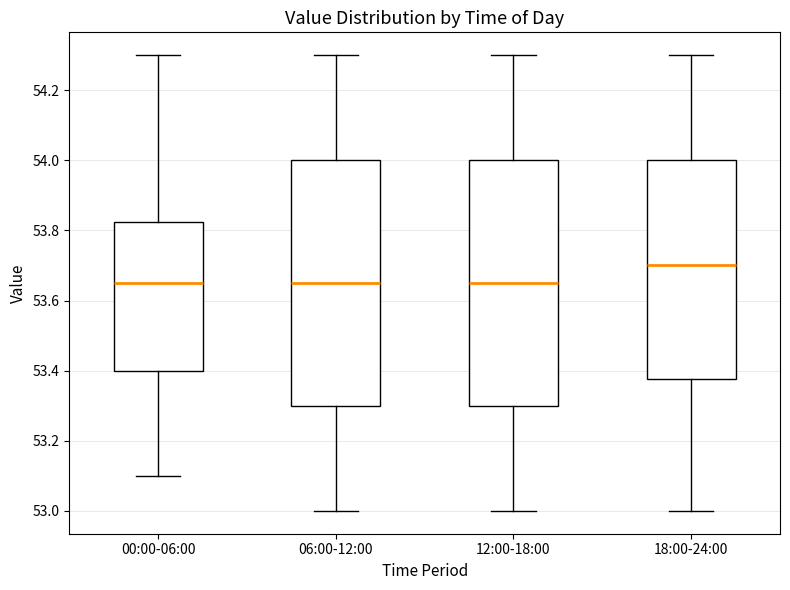

Which box's median line is the highest?

18:00-24:00